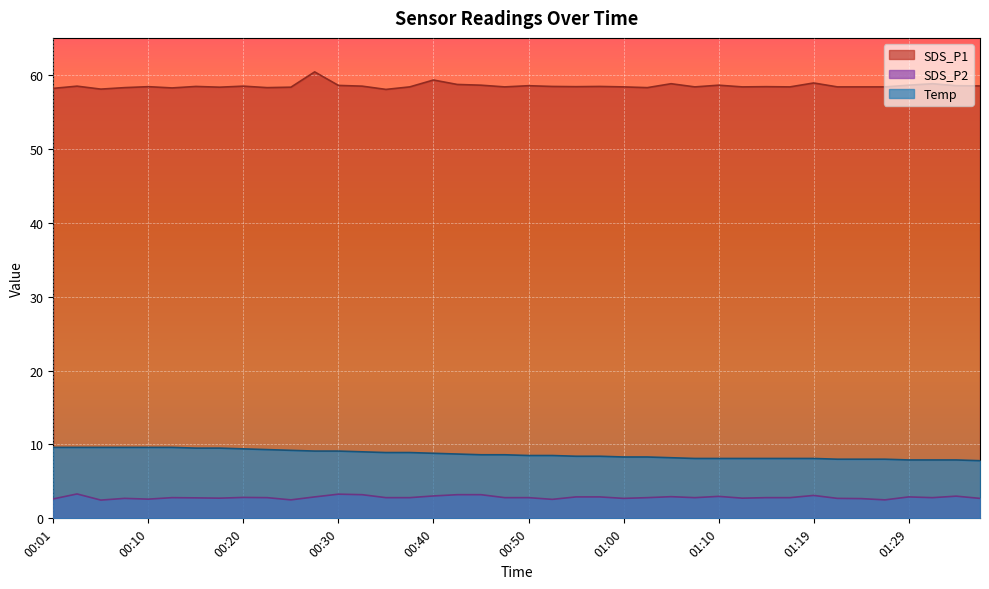

Which series has the widest spread of values?

SDS_P1